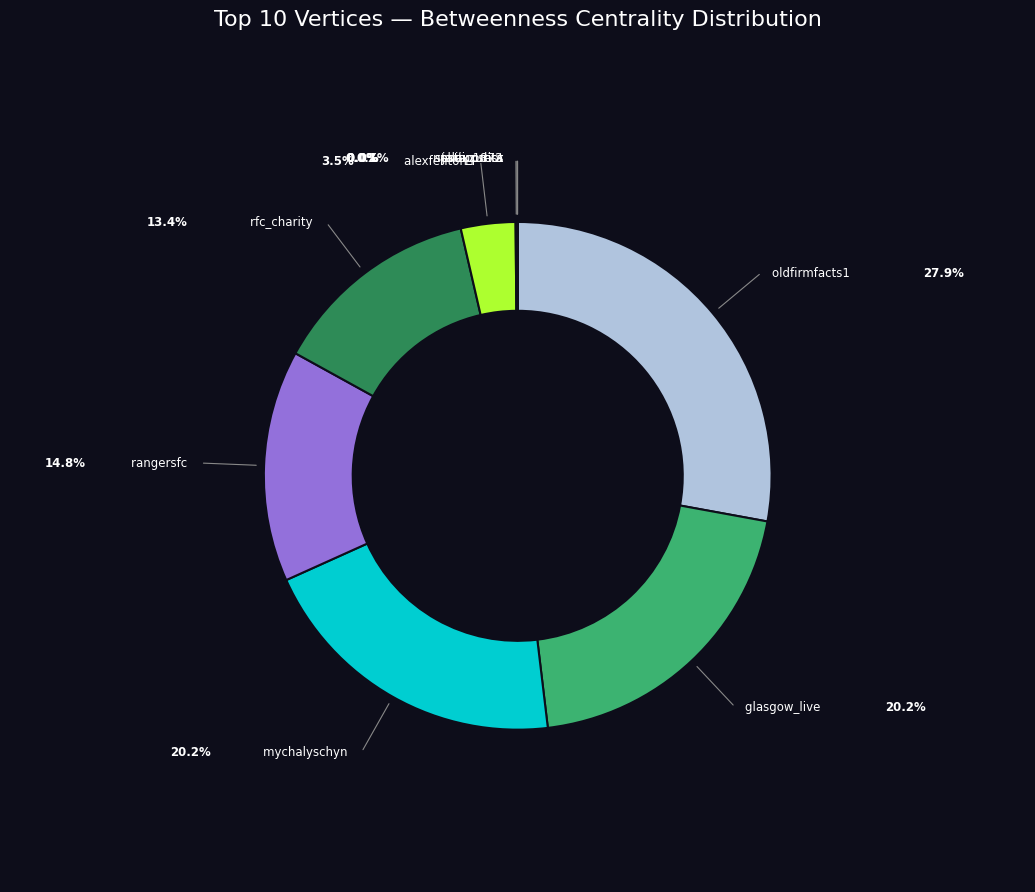

Rank the categories by value from lowest to highest.

startupsbot, jalexzurita, nesta_press, phiiip1872, alexfenton, rfc_charity, rangersfc, mychalyschyn, glasgow_live, oldfirmfacts1